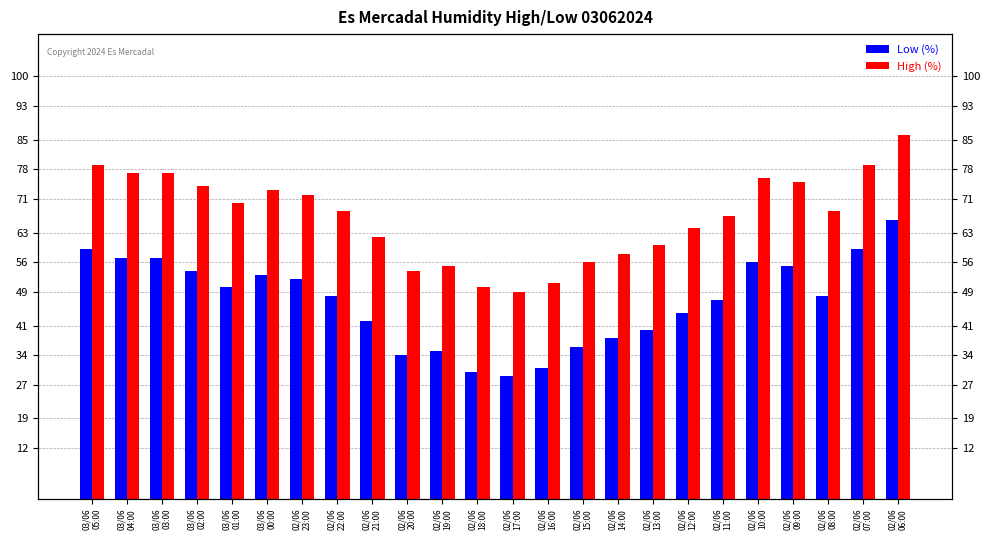

Which category has the highest value in the High (%) series?

02/06
06:00